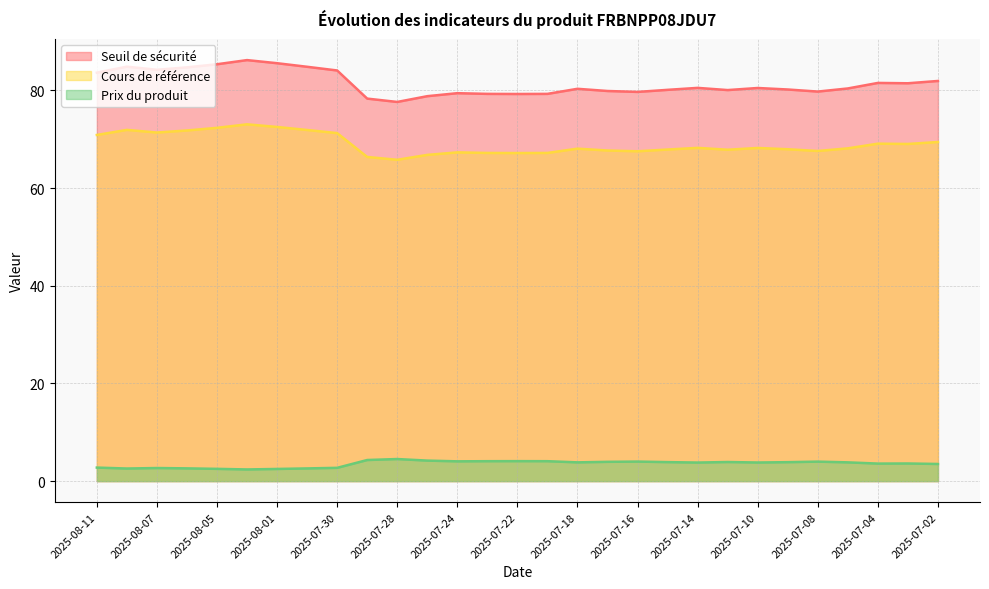

What is the maximum value for Cours de référence?

73.0